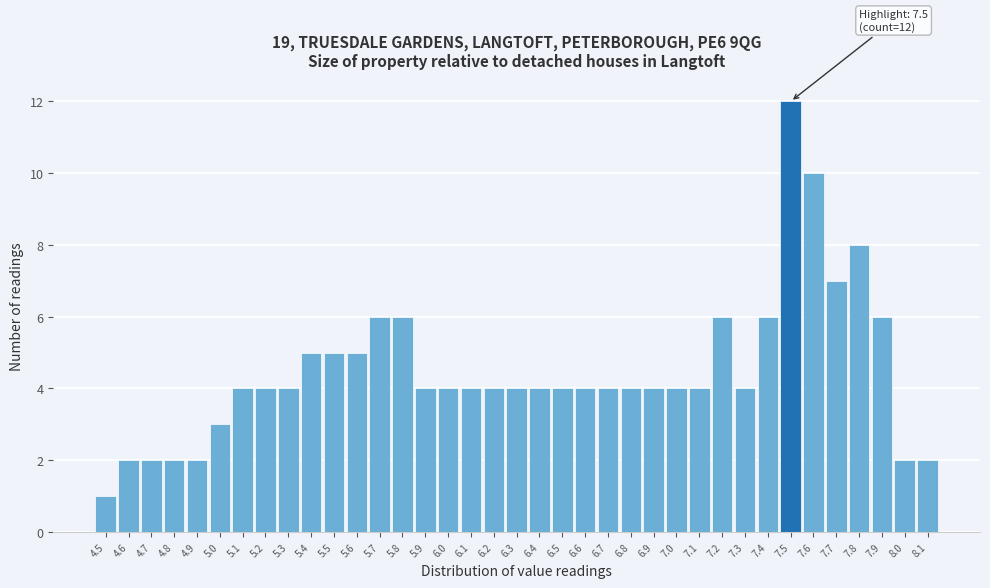

Which range on the x-axis has the tallest bar?

7.45 to 7.55